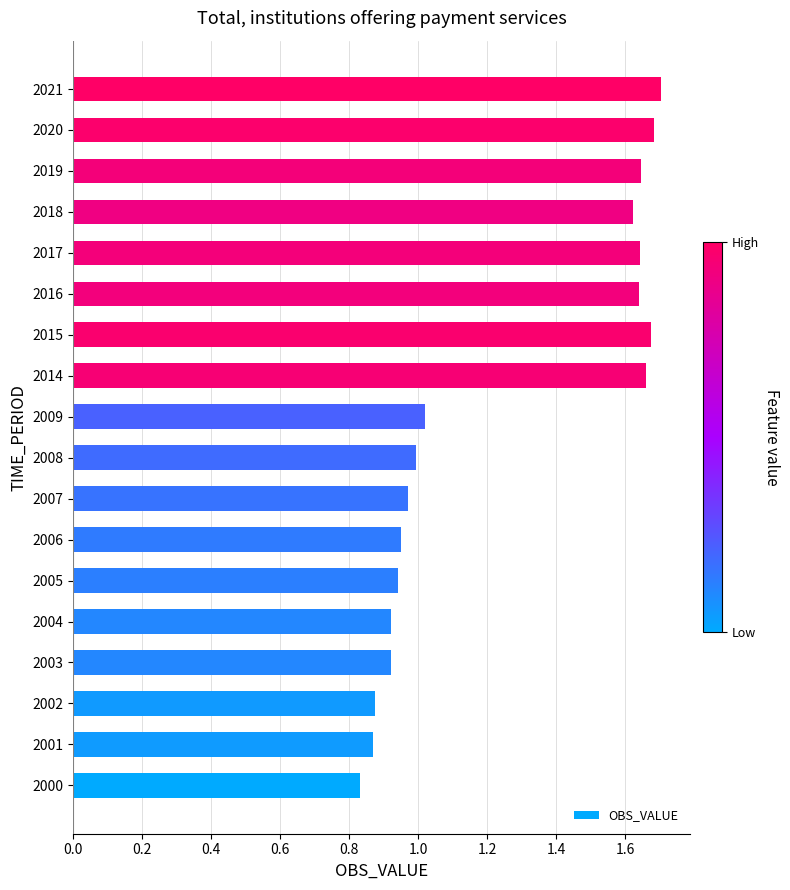

Which label corresponds to the smallest value in the chart?

2000